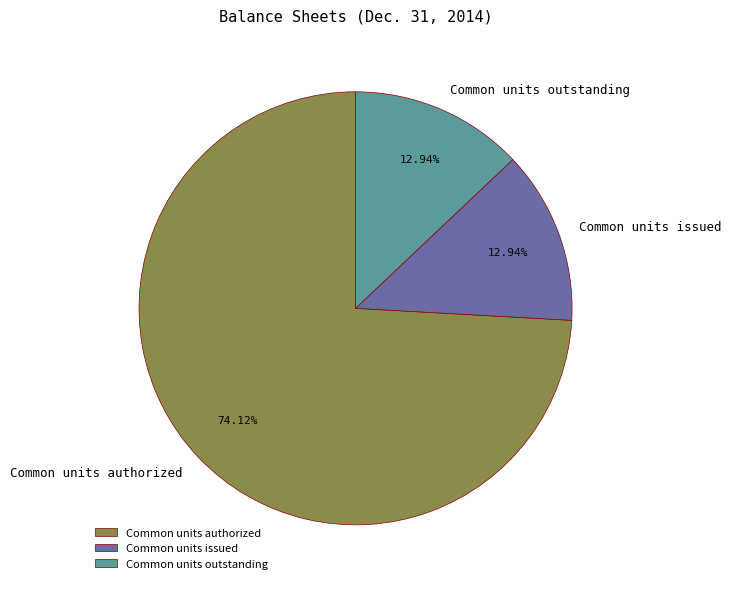

Which slice is the largest?

Common units authorized